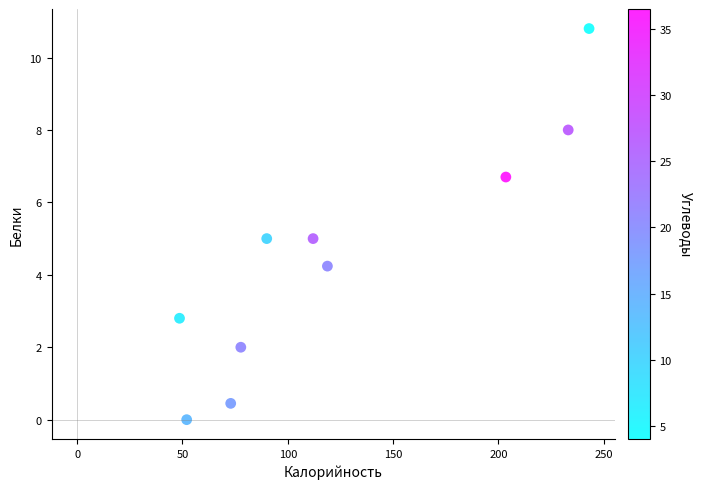

What is the range of X values (max minus min)?

194.4